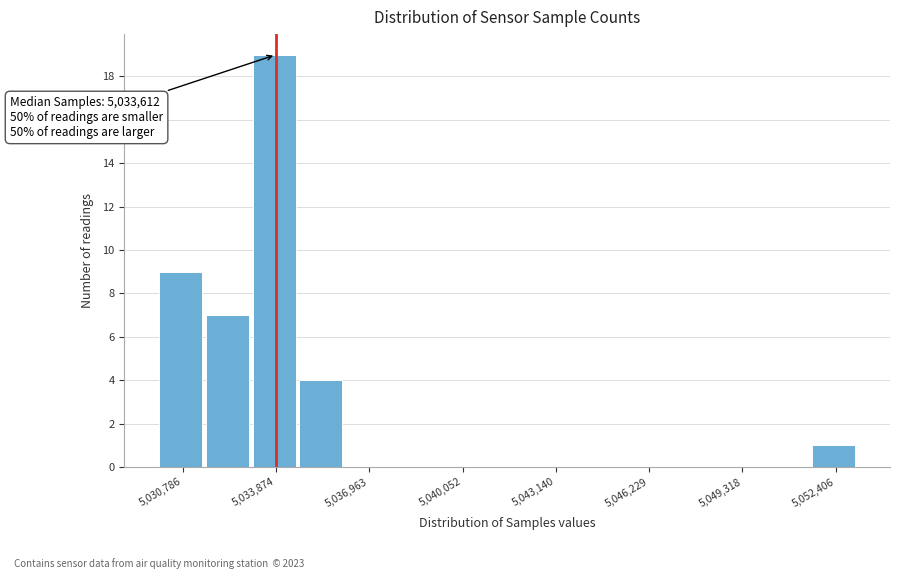

Read against the x-axis, roughly where is the centre of the tallest bar?

5034000